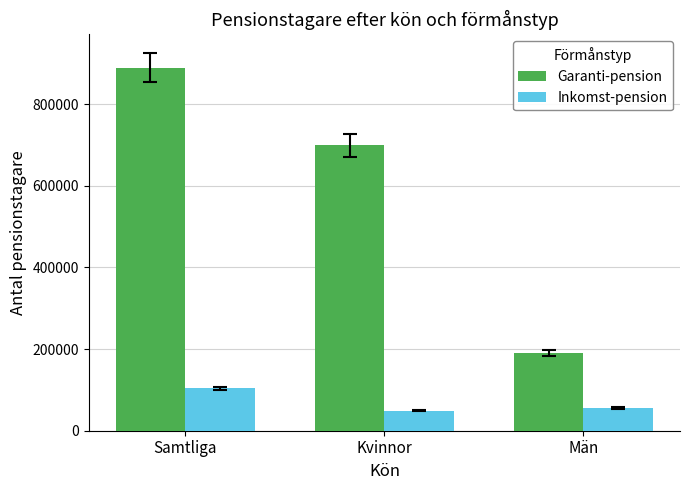

What is the label of the 2nd bar from the left?

Kvinnor